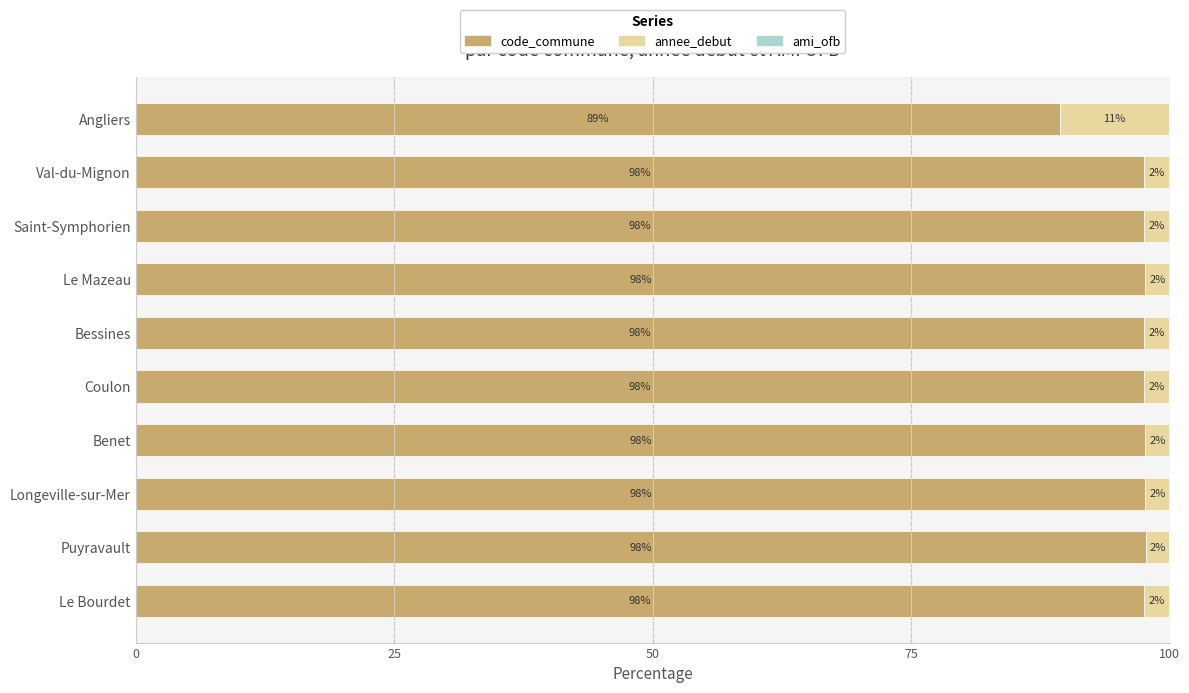

What is the highest value of the code_commune series?

97.7